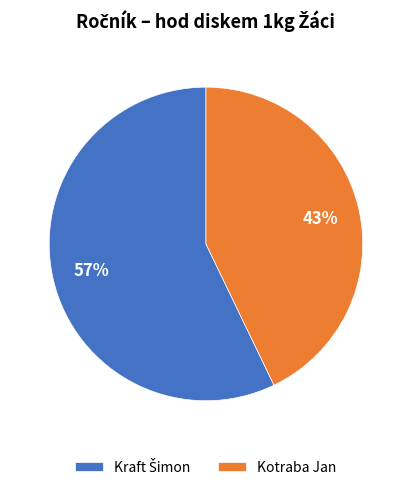

What percentage is the Kotraba Jan slice, to the nearest percent?

43%